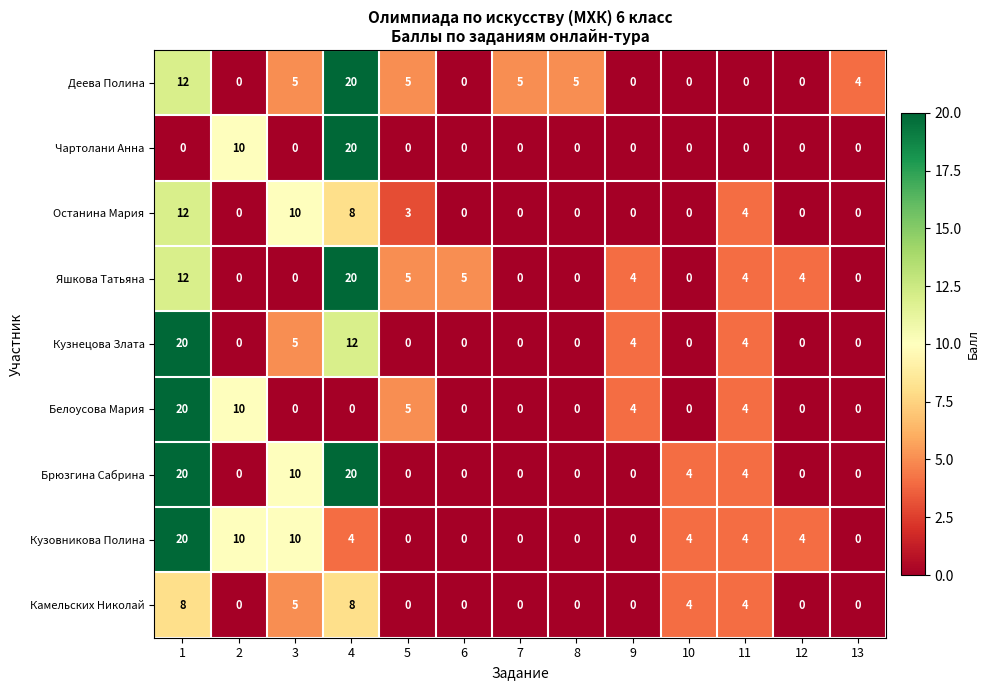

At which label is Кузнецова Злата closest to 10?

4